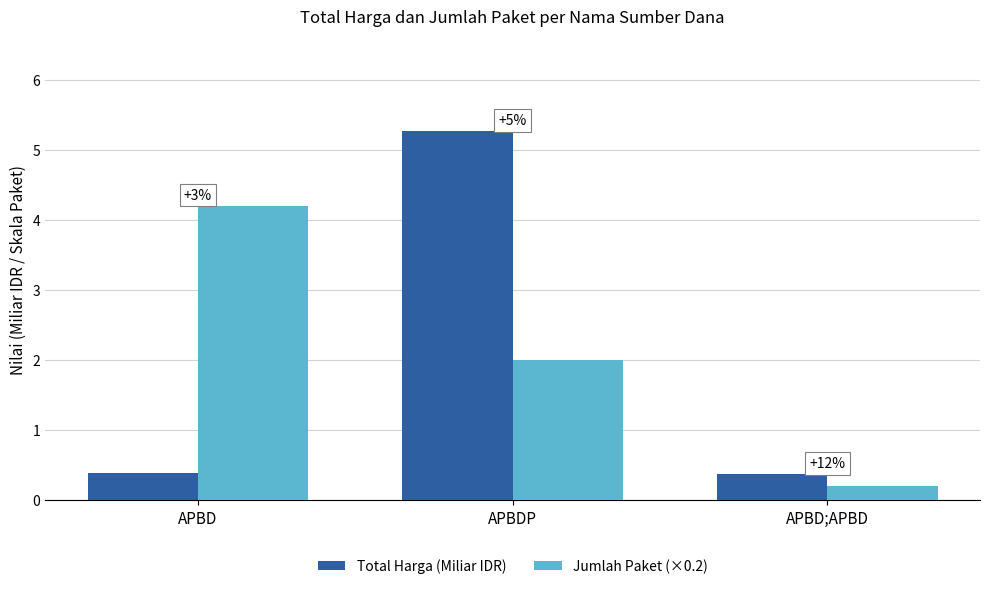

The Total Harga (Miliar IDR) series shows 5.3 at APBDP. True or false?

True